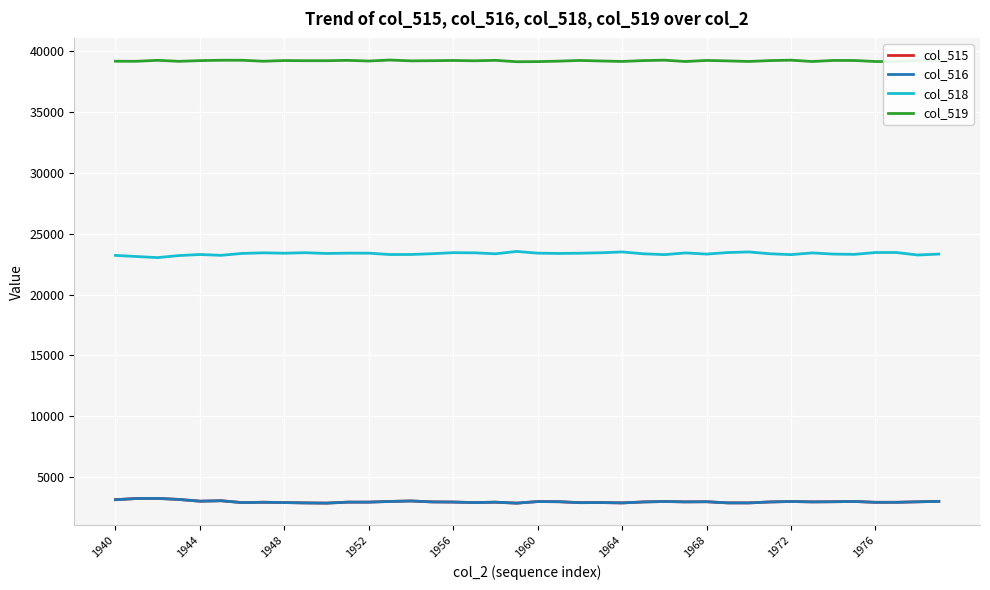

Which series has the largest total across all categories?

col_519